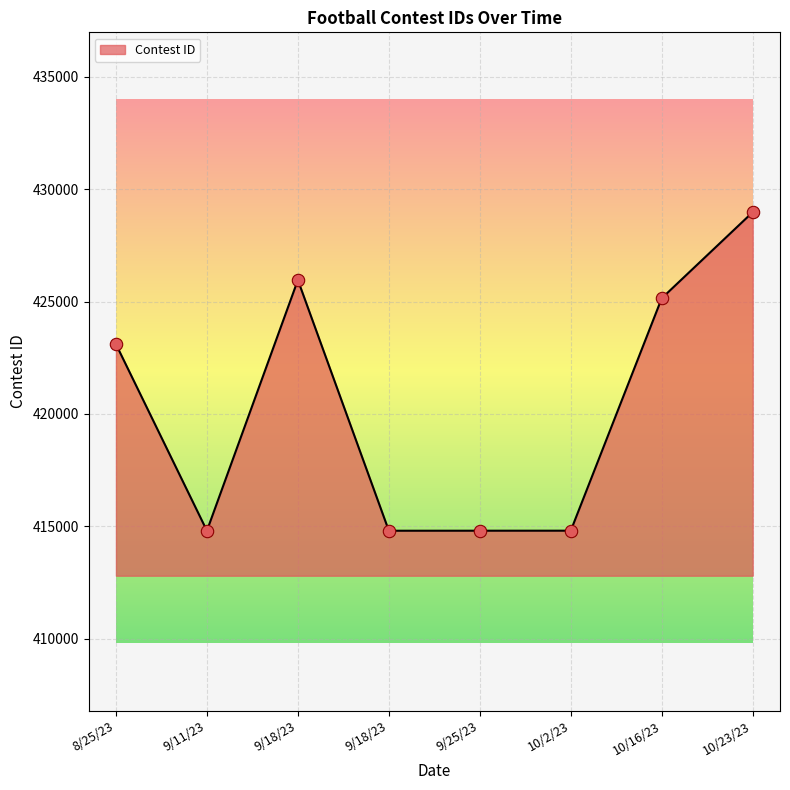

Between 9/25/23 and 10/2/23, which is larger?

10/2/23